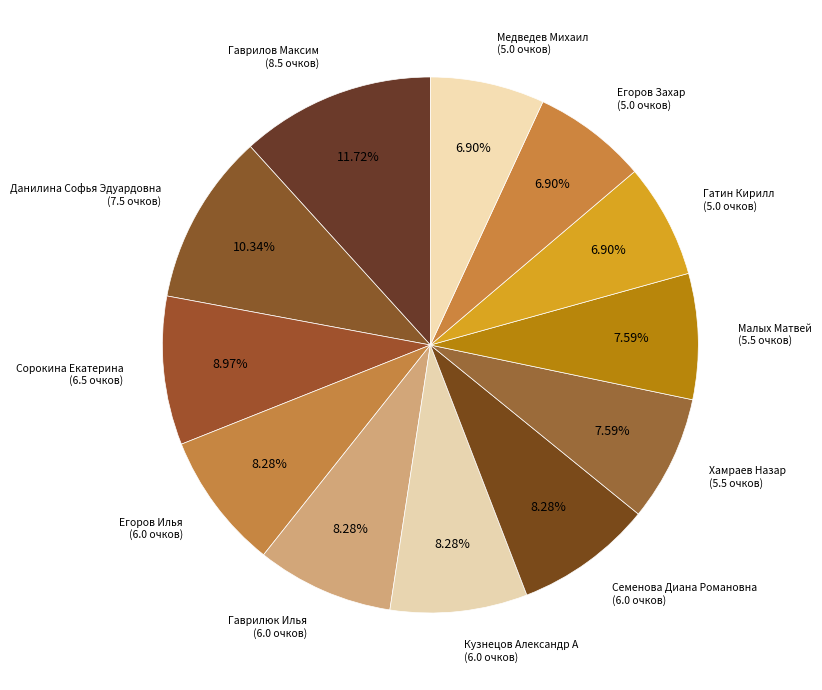

How many segments does this pie chart have?

12